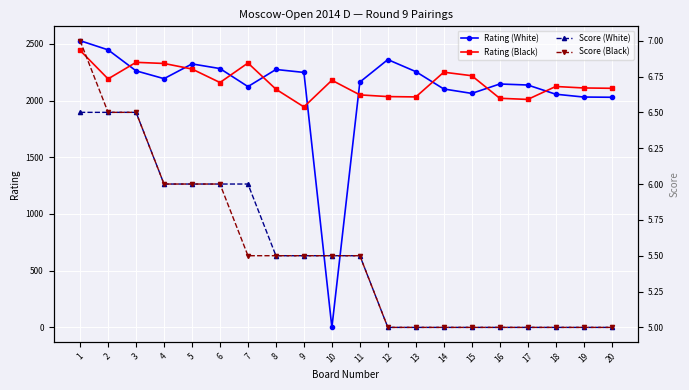

Read the Rating (White) value at 14.

2102